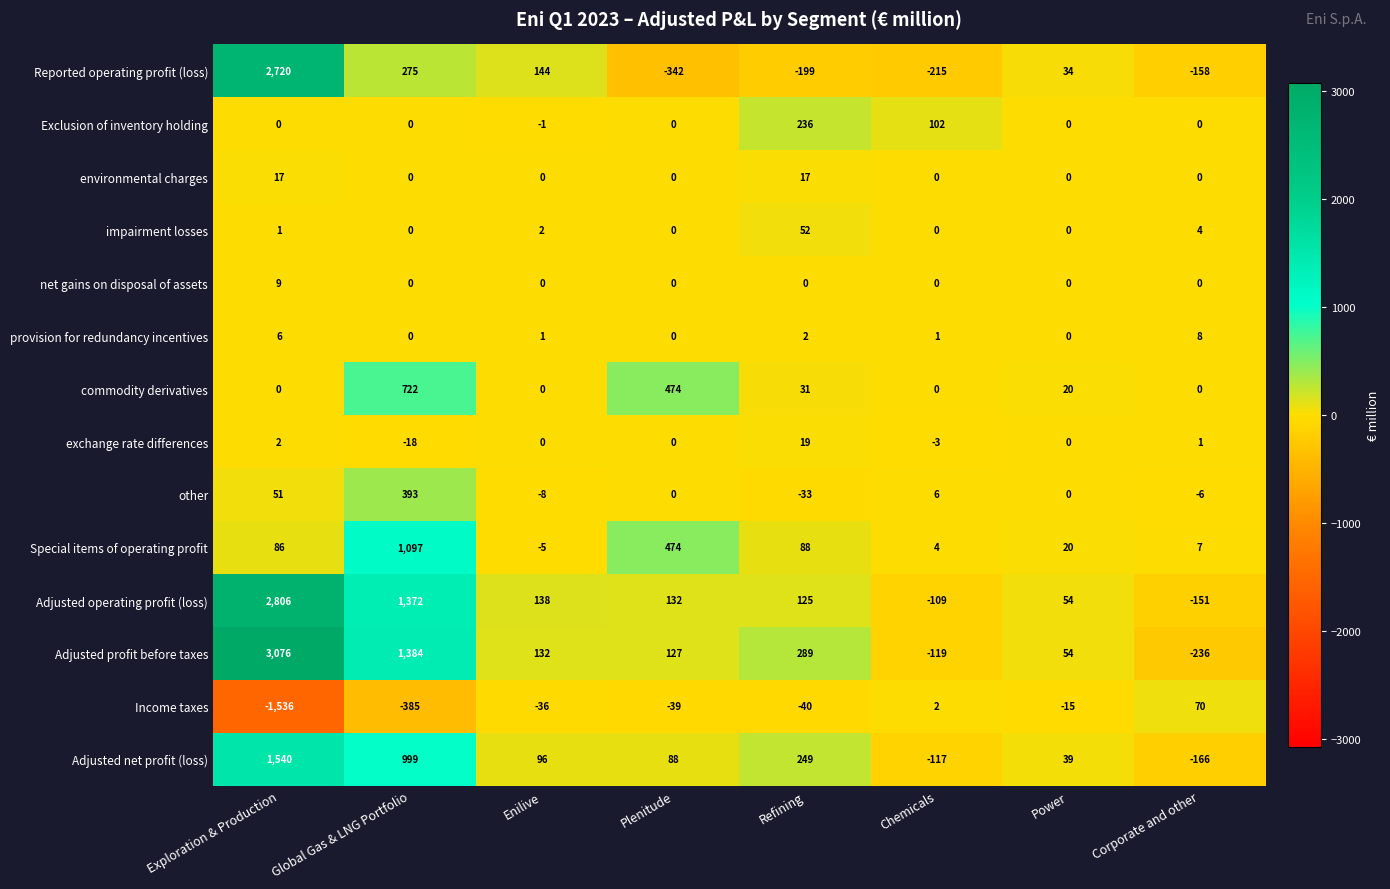

At which label is Reported operating profit (loss) closest to 1189?

Global Gas & LNG Portfolio